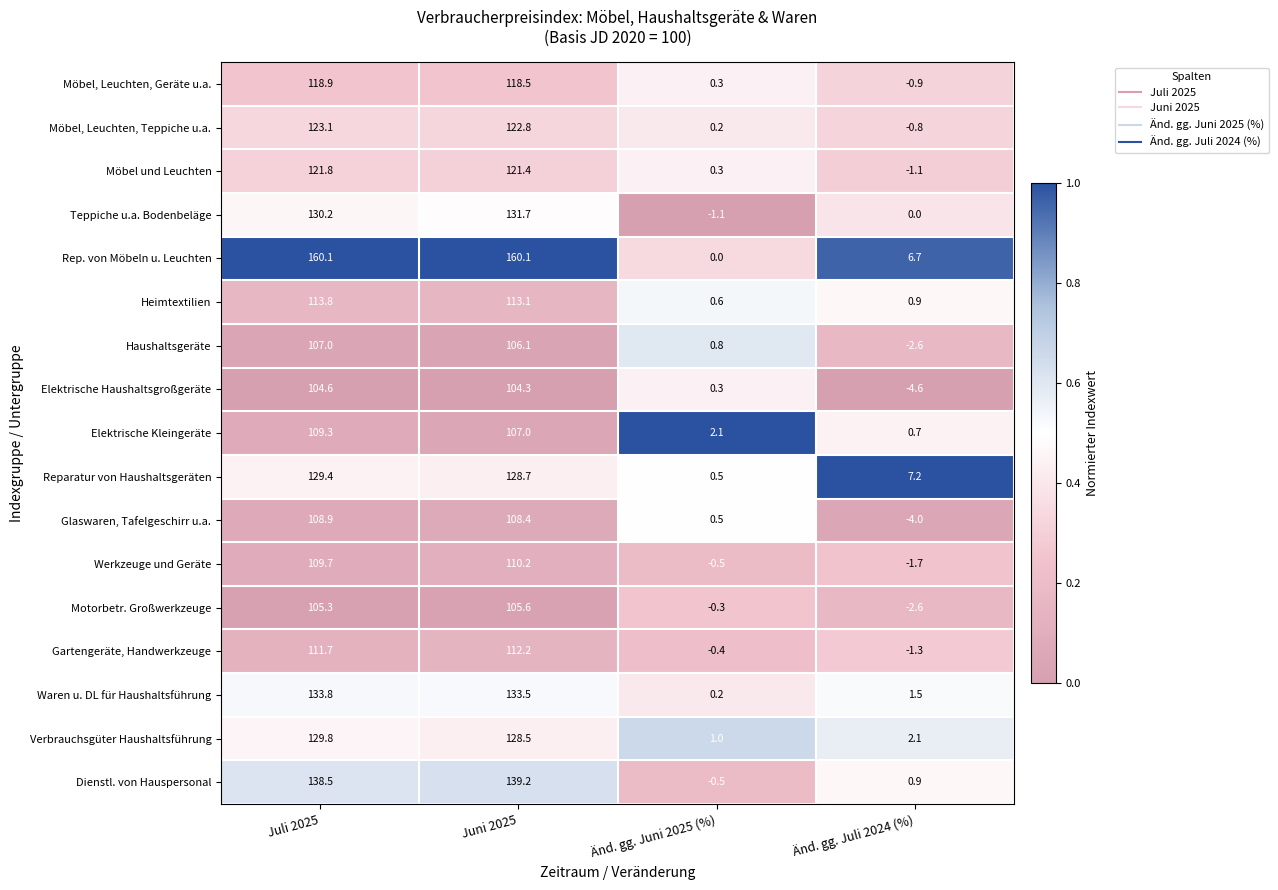

The value of Möbel, Leuchten, Geräte u.a. at Änd. gg. Juni 2025 (%) is 0.3. True or false?

True